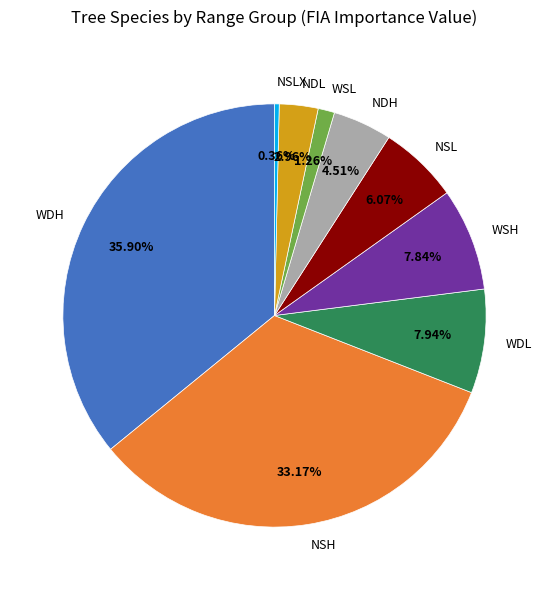

To the nearest percent, what is the difference between the largest and smallest slice percentages?

36%